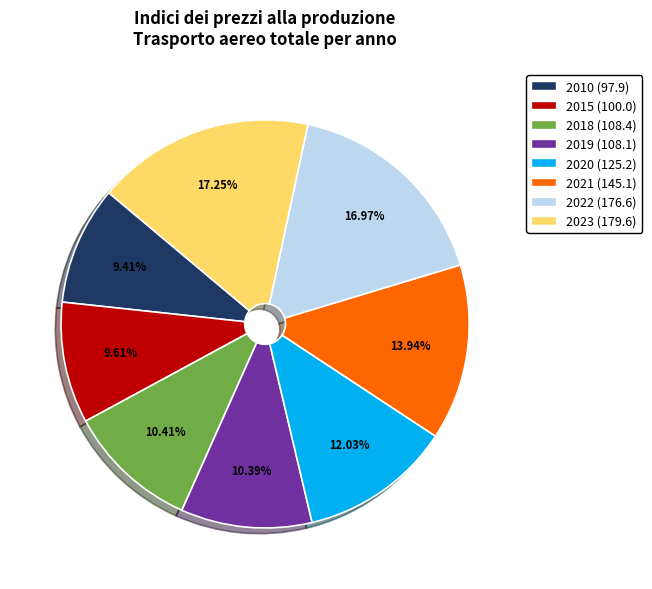

Is there any slice that represents more than half of the pie?

No